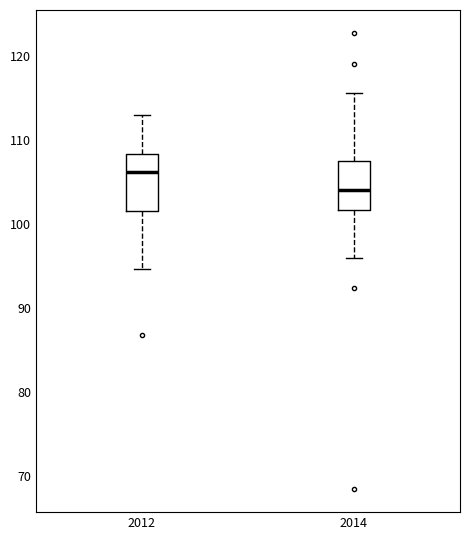

Where does the median line of the box at x = 2014 sit on the y-axis? The values are not printed on the chart, so give them approximately, as read against the axis.

104